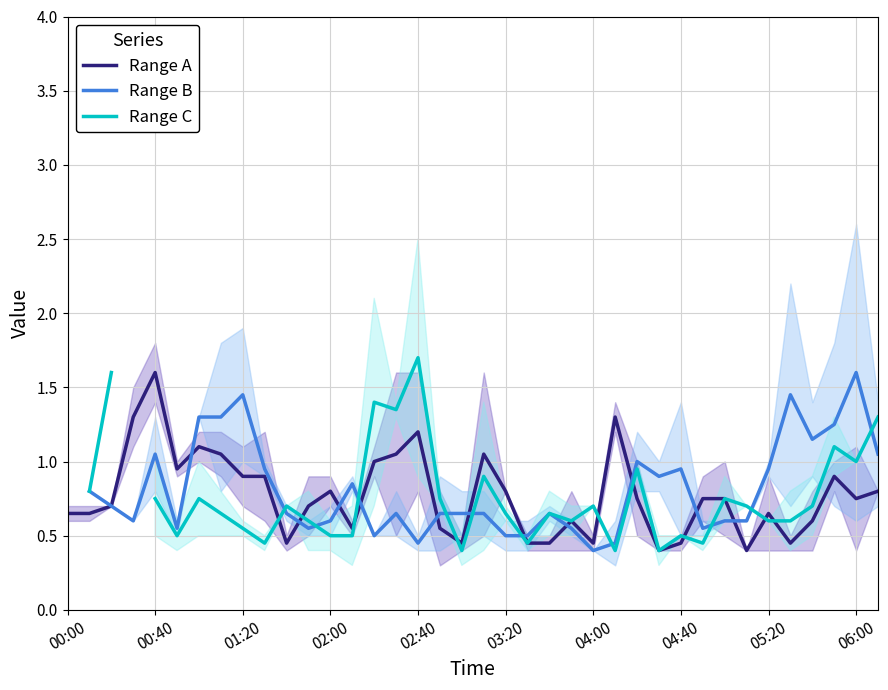

What is the minimum value for Range A?

0.4